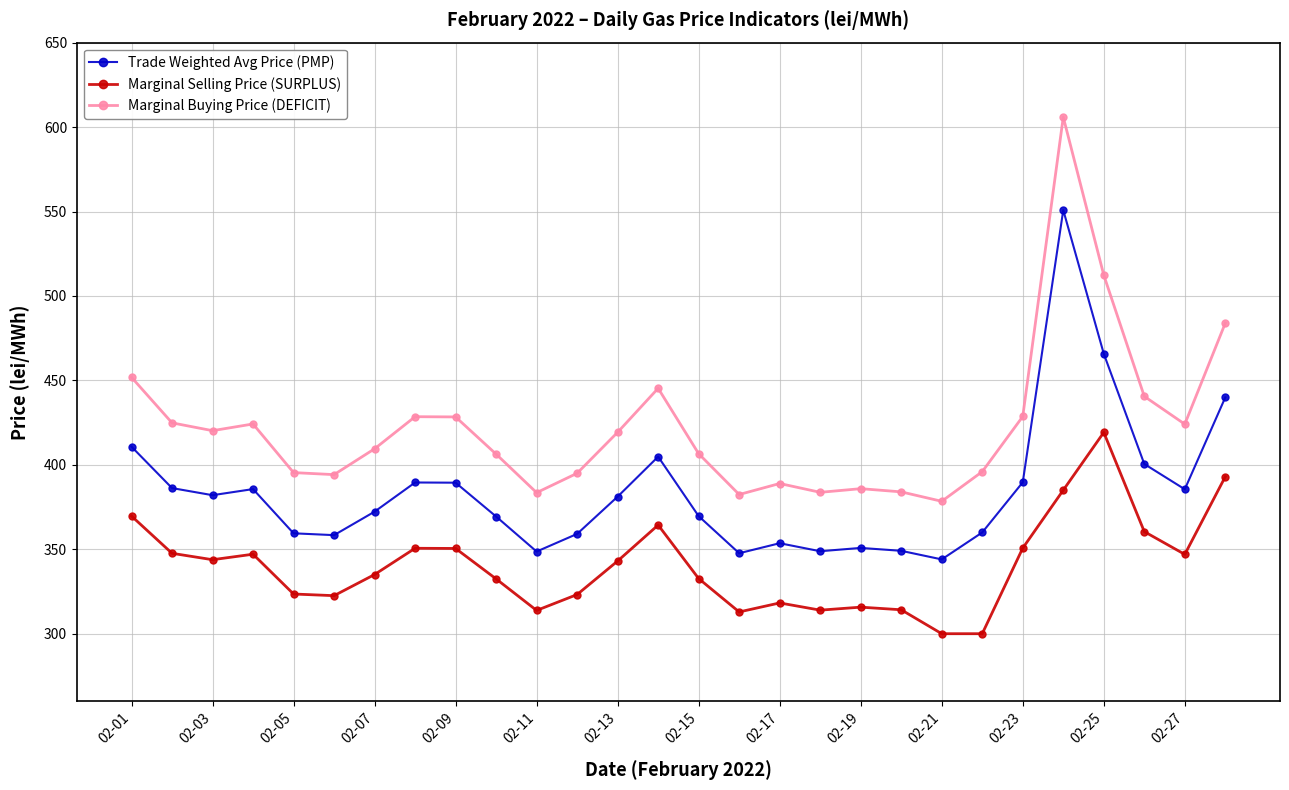

What are all the series names shown in the legend?

Trade Weighted Avg Price (PMP), Marginal Selling Price (SURPLUS), Marginal Buying Price (DEFICIT)